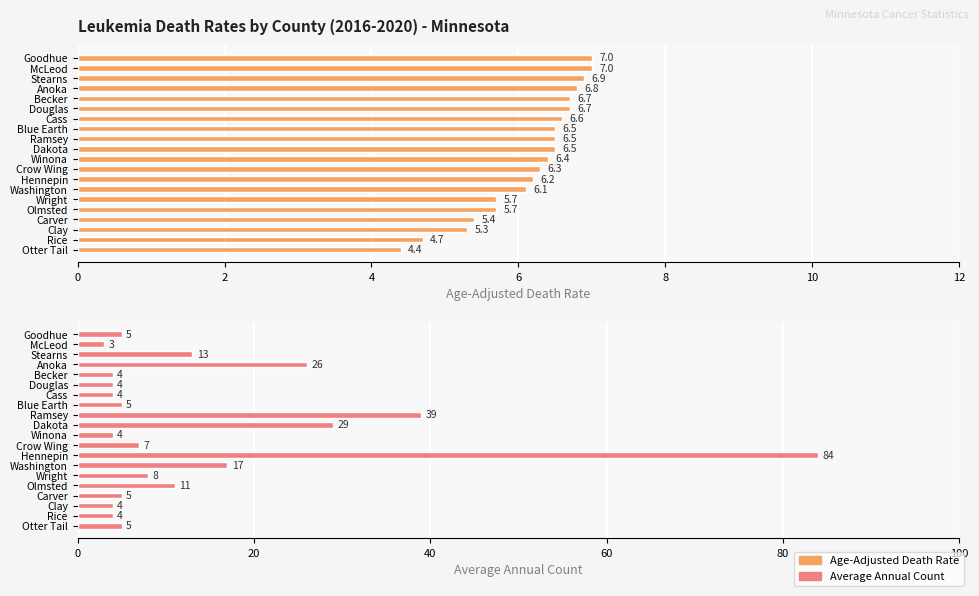

How many bars are there in each group?

2